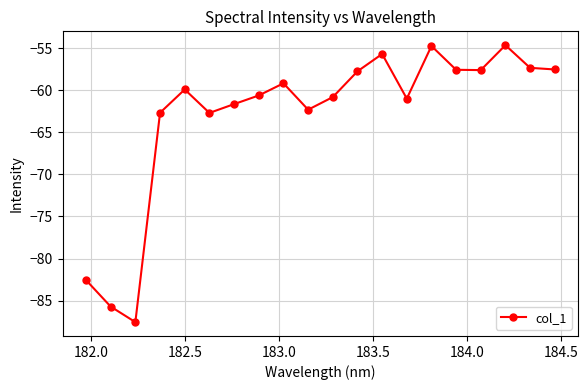

What is the value of the 7th point from the left?

-61.7